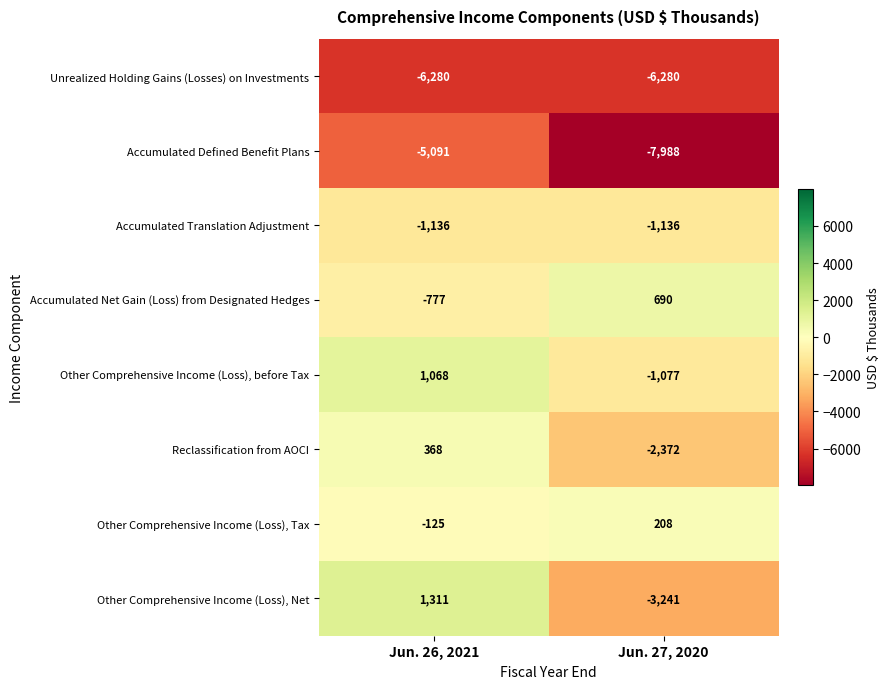

What is the spread (max minus min) of values at Jun. 27, 2020?

8678